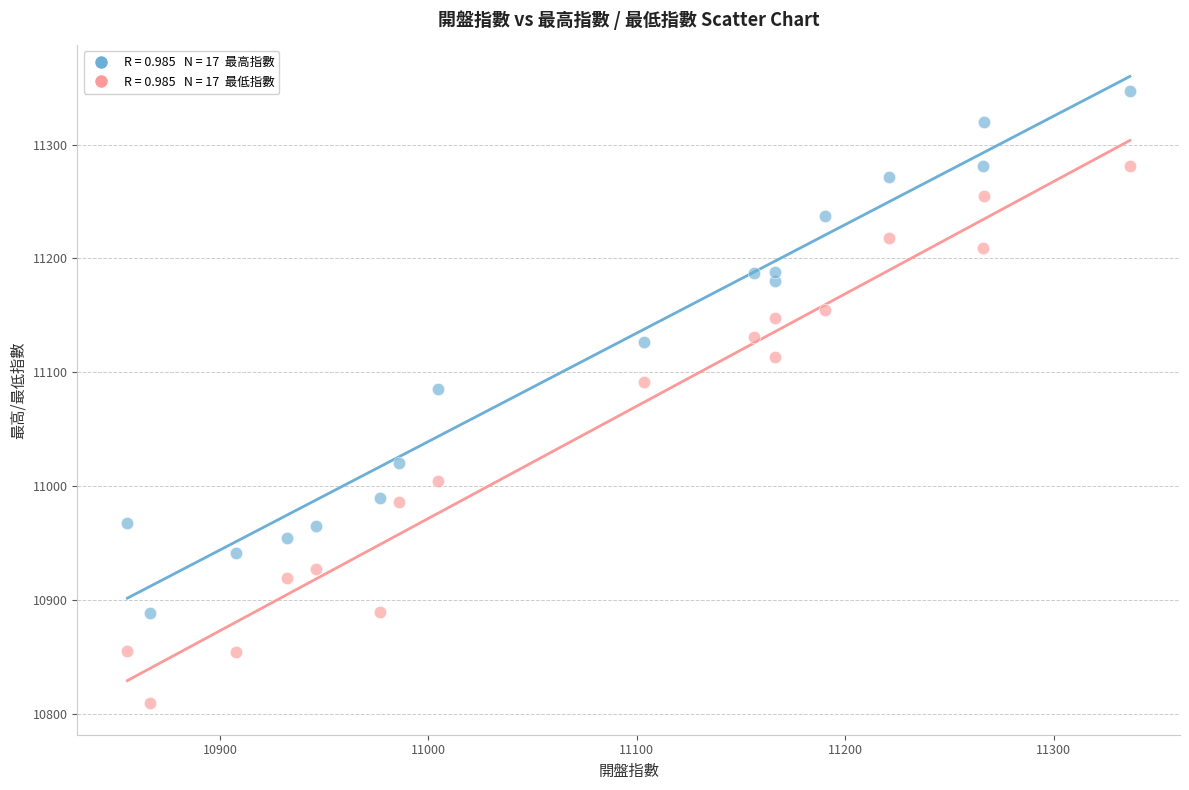

Across all data points, what is the range of Y values (max minus min)?

537.9